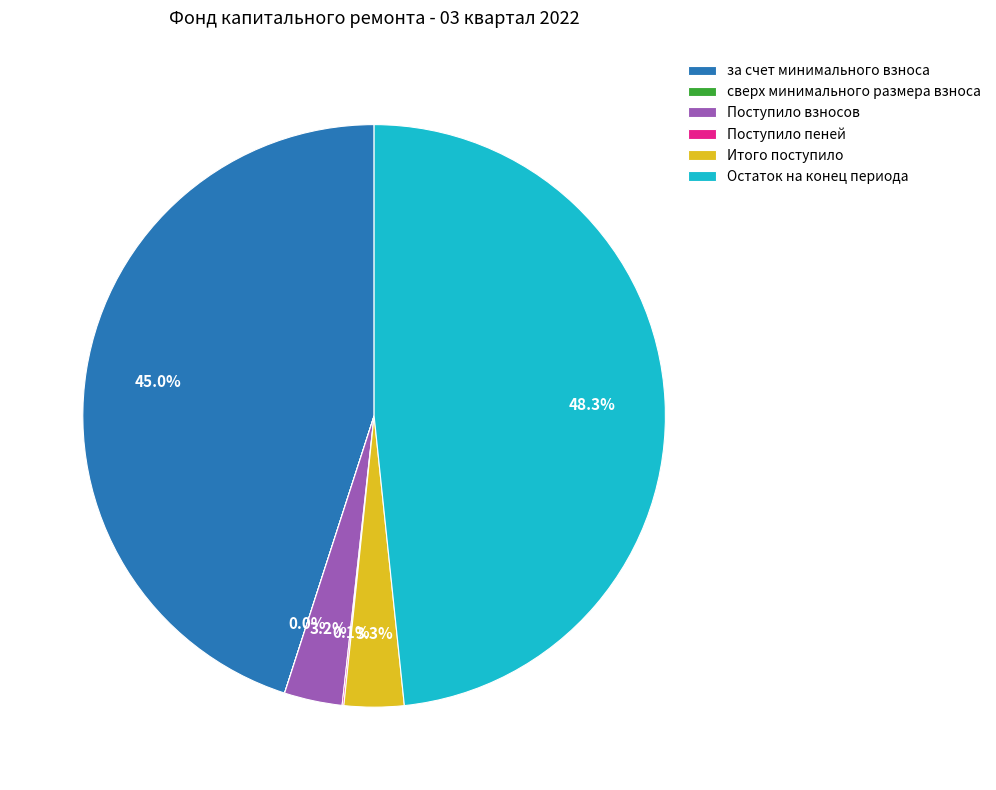

Which has a higher value, Остаток на конец периода or за счет минимального взноса?

Остаток на конец периода